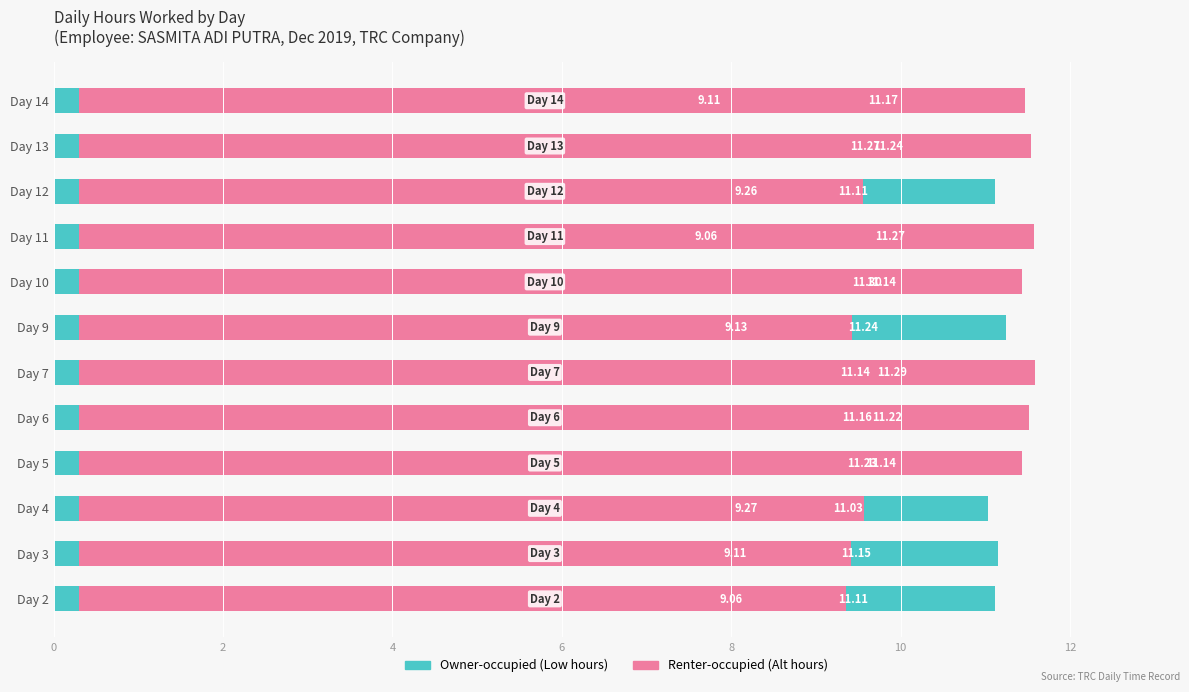

Count the number of data series in this chart.

2